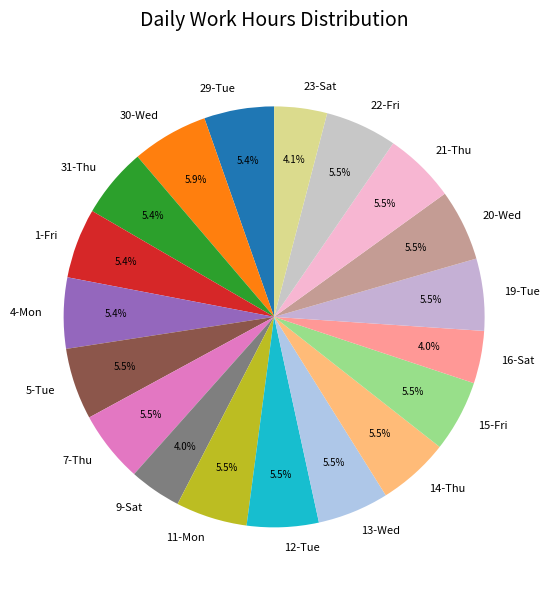

Do 16-Sat and 29-Tue together represent more than half of the pie?

No